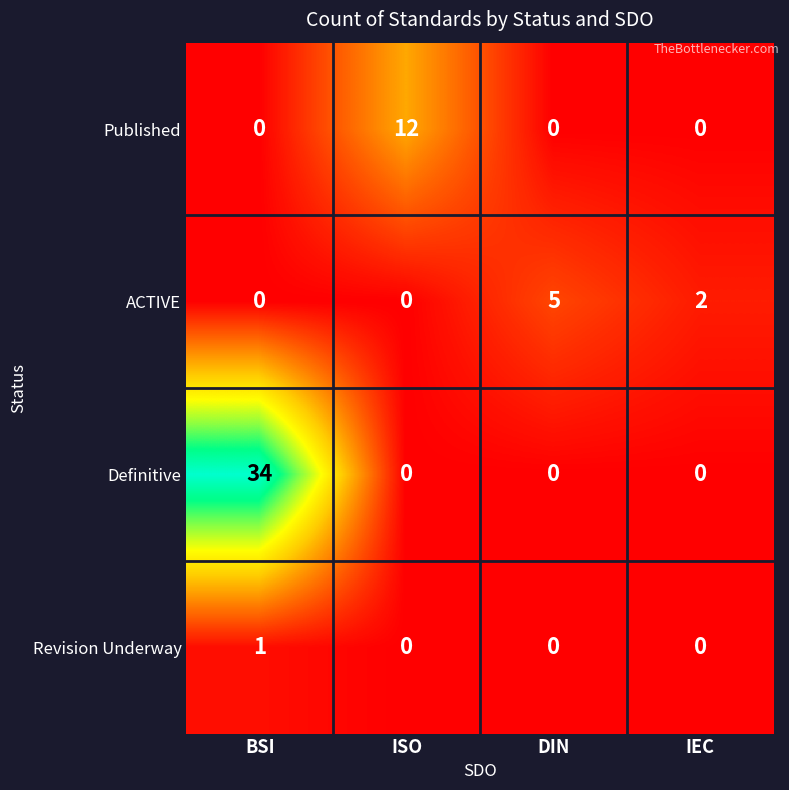

Reading left to right, transcribe all the data shown in this chart.

Published: BSI=0	ISO=12	DIN=0	IEC=0
ACTIVE: BSI=0	ISO=0	DIN=5	IEC=2
Definitive: BSI=34	ISO=0	DIN=0	IEC=0
Revision Underway: BSI=1	ISO=0	DIN=0	IEC=0